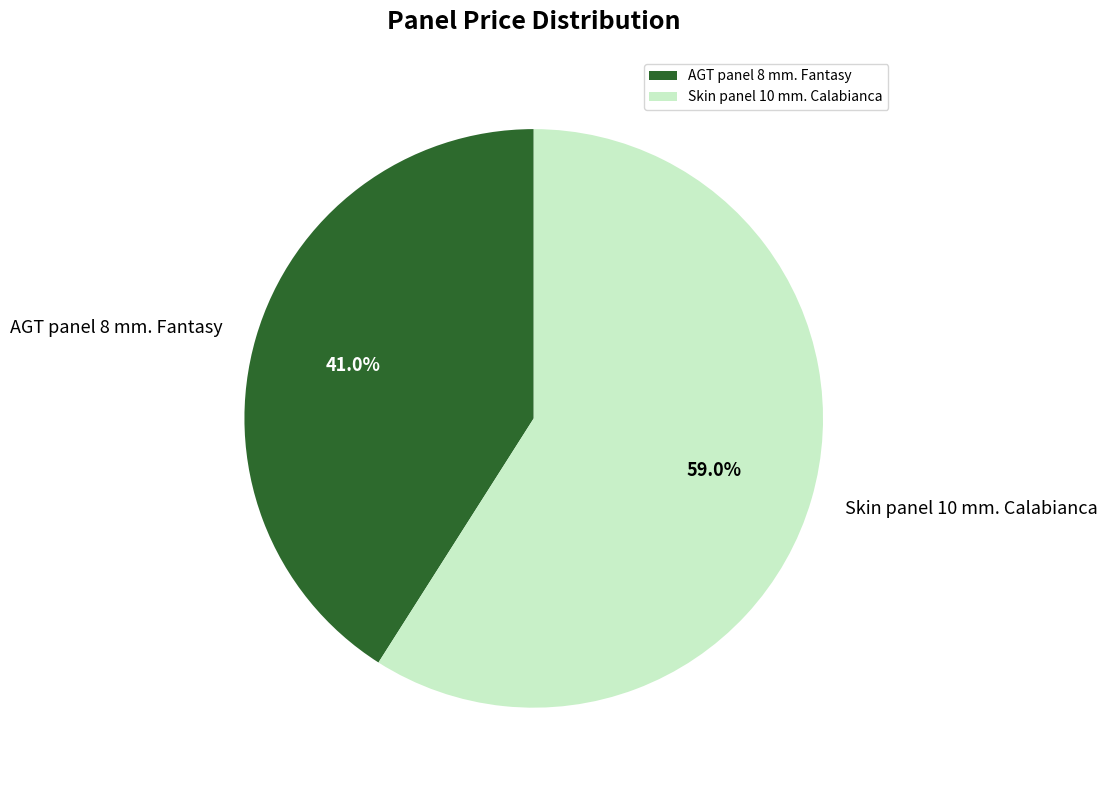

Which slice represents more than half of the pie?

Skin panel 10 mm. Calabianca